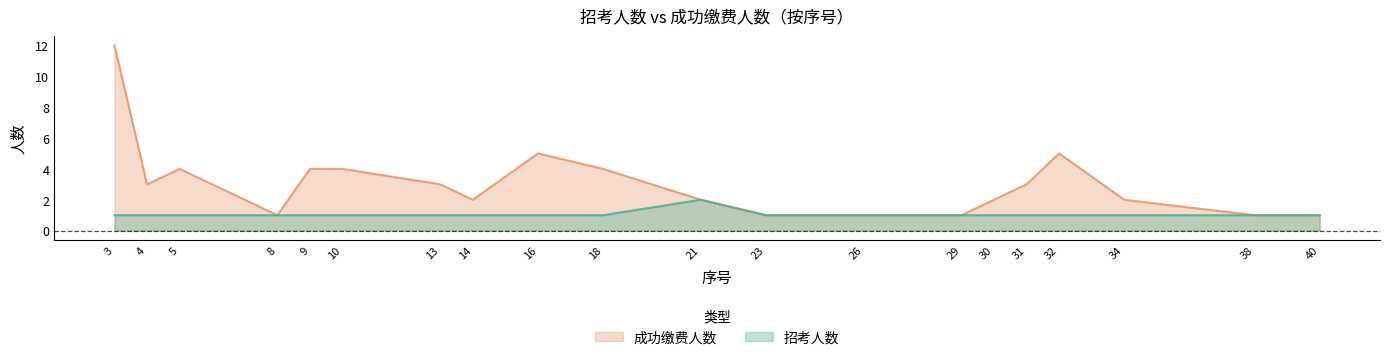

Reading right to left, list all the values displayed in this chart.

招考人数: 40=1	38=1	34=1	32=1	31=1	30=1	29=1	26=1	23=1	21=2	18=1	16=1	14=1	13=1	10=1	9=1	8=1	5=1	4=1	3=1
成功缴费人数: 40=1	38=1	34=2	32=5	31=3	30=2	29=1	26=1	23=1	21=2	18=4	16=5	14=2	13=3	10=4	9=4	8=1	5=4	4=3	3=12